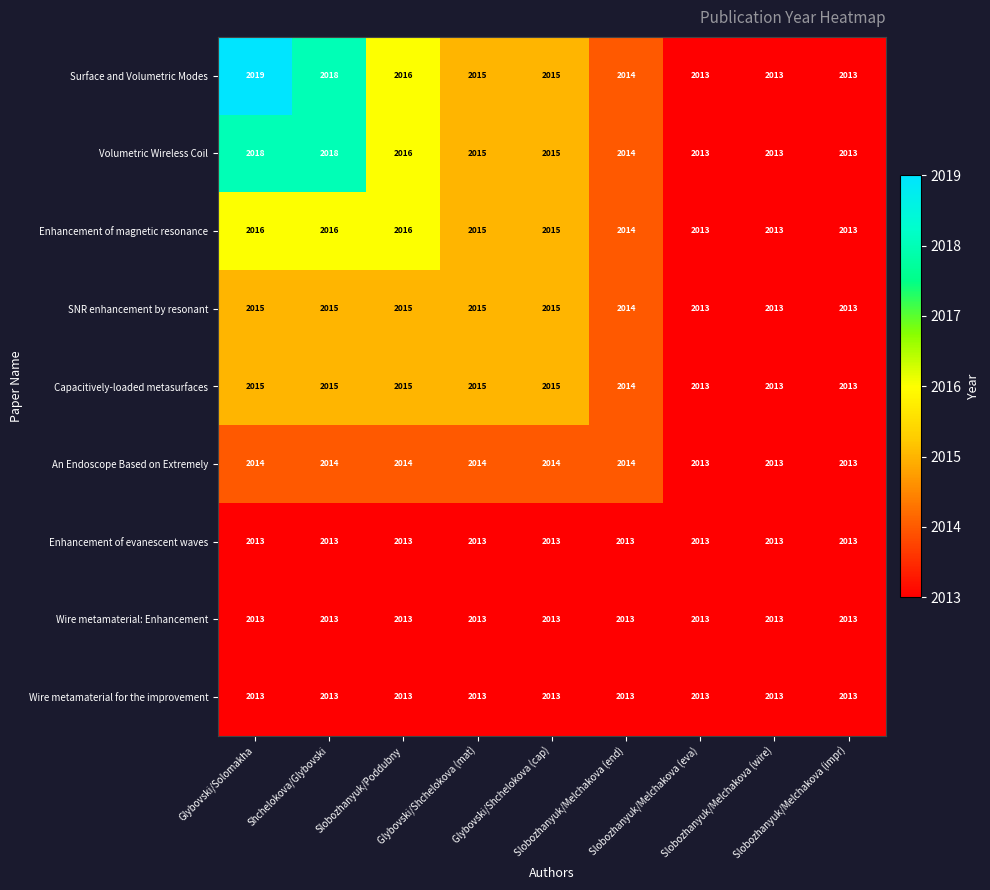

What is the total value across all series at Shchelokova/Glybovski?

18135